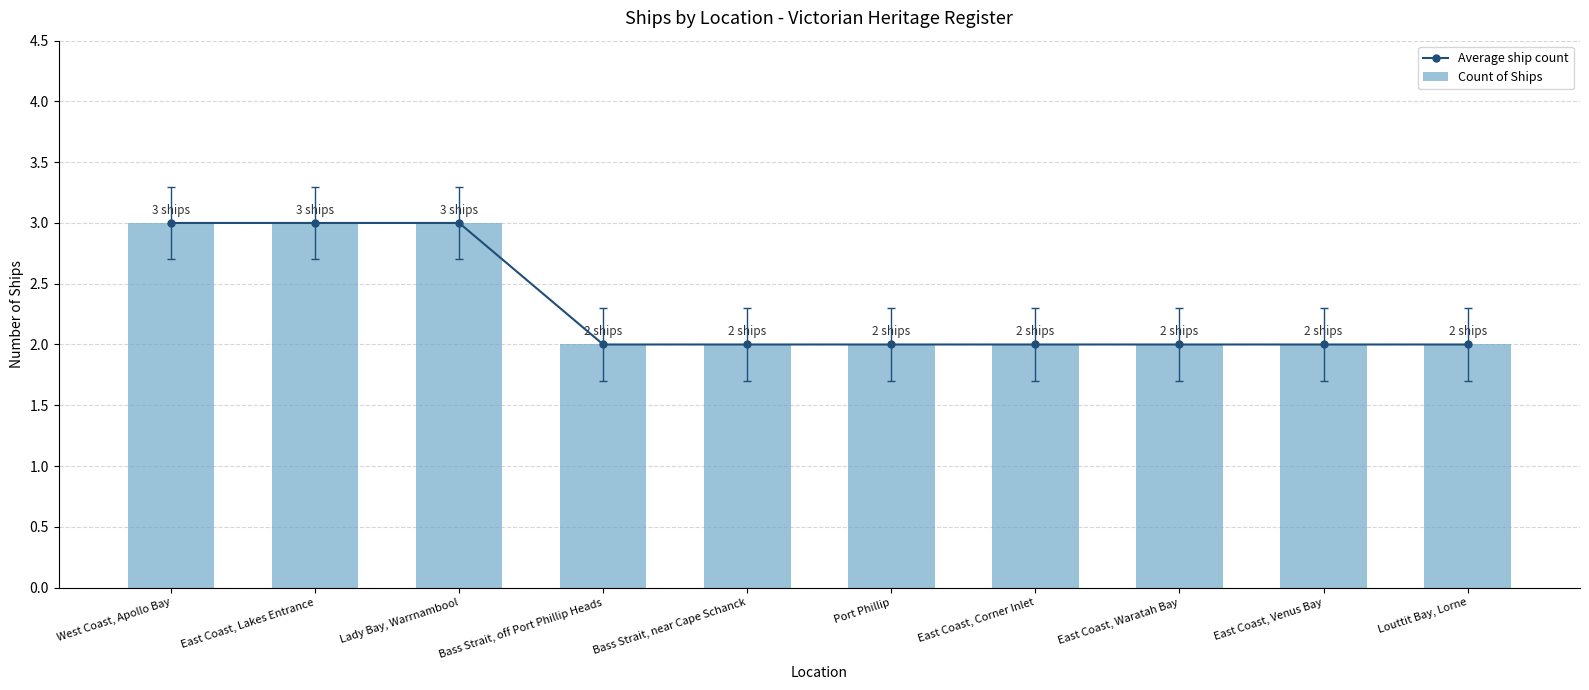

What is the maximum value for Count of Ships?

3